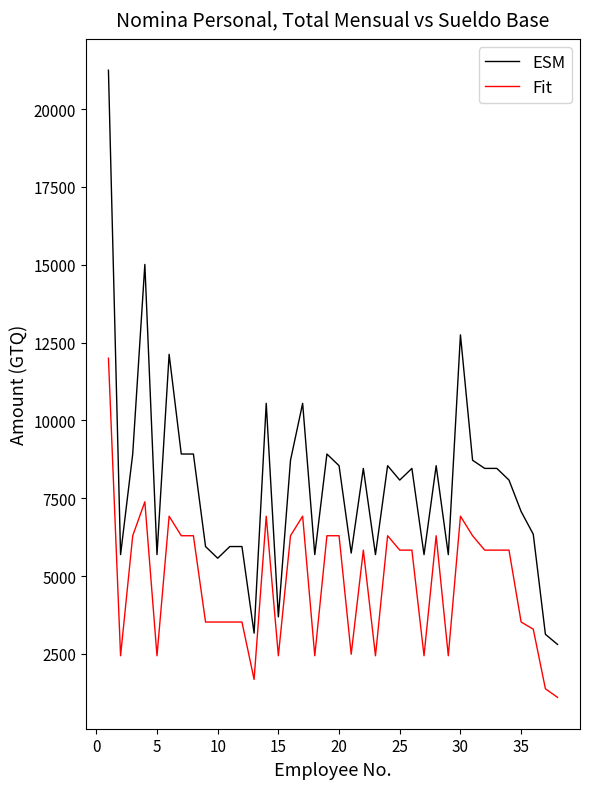

Rank the series by their average value, from lowest to highest.

Fit, ESM